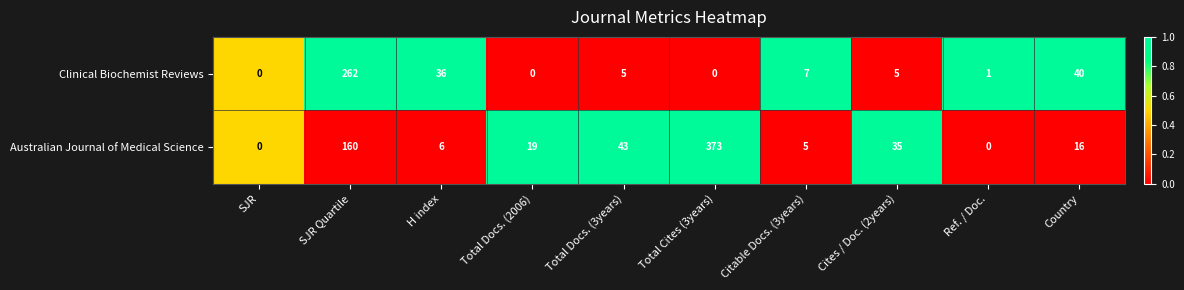

What is the total value across all series at Cites / Doc. (2years)?

40